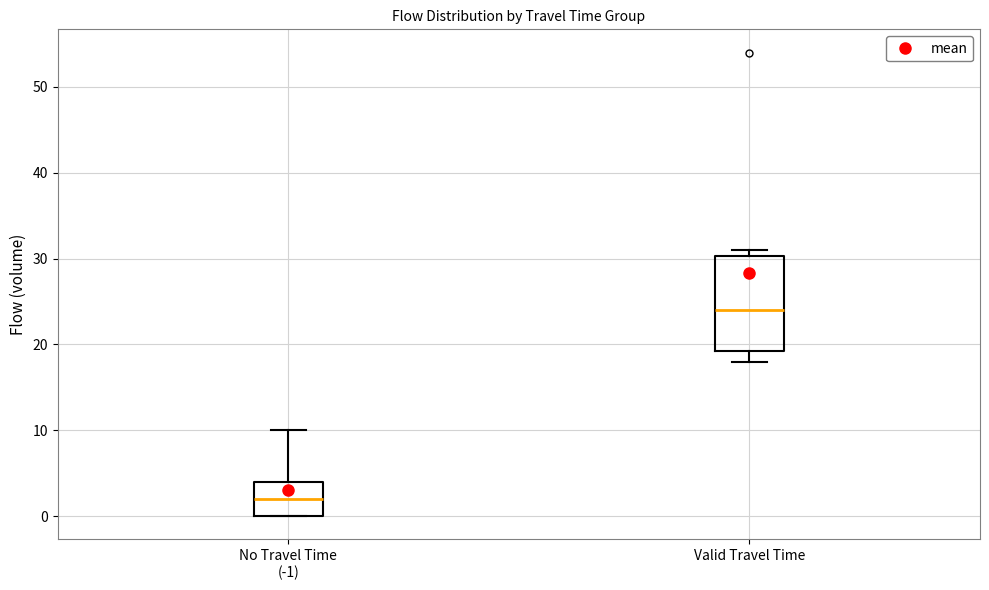

Reading left to right, transcribe this box plot: for each box, give where its median line is, the range the box spans, and where its two whiskers end, as read against the y-axis. The values are not printed on the chart, so give them approximately, as read against the axis.

No Travel Time (-1): median 2, box 0 to 4, whiskers 0 to 10
Valid Travel Time: median 24, box 19 to 30, whiskers 18 to 31